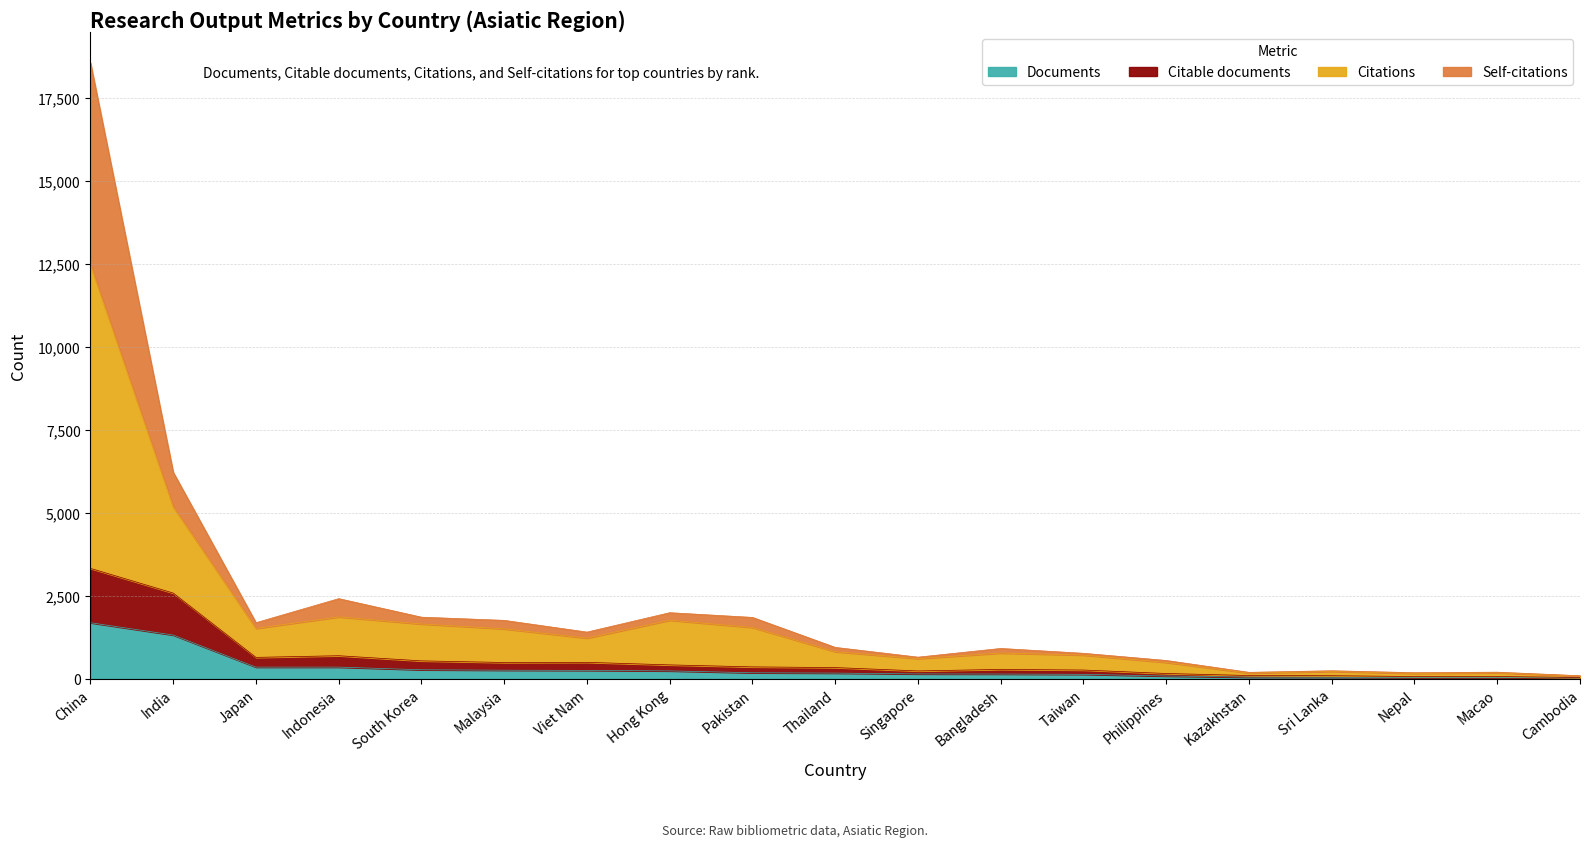

At which category is the sum across all series the highest?

China